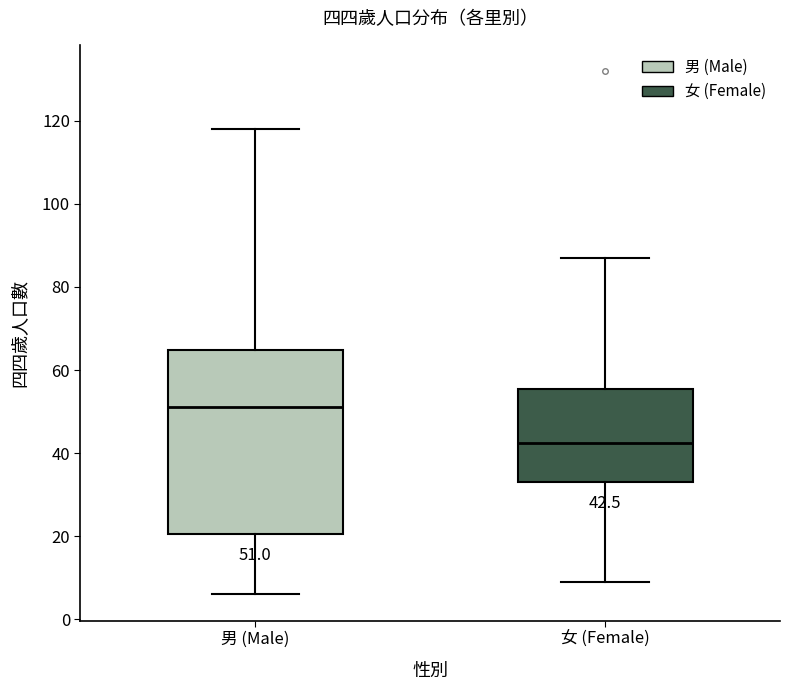

Which box's median line is the highest?

男 (Male)